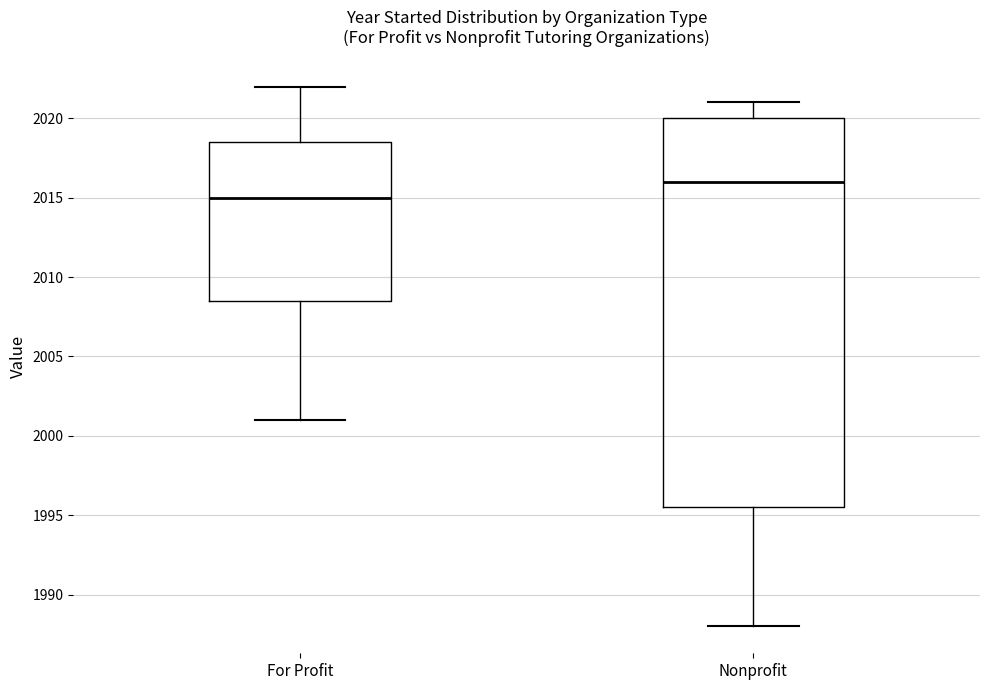

Where is the upper edge of the box for For Profit on the y-axis? The values are not printed on the chart, so give them approximately, as read against the axis.

2018.5